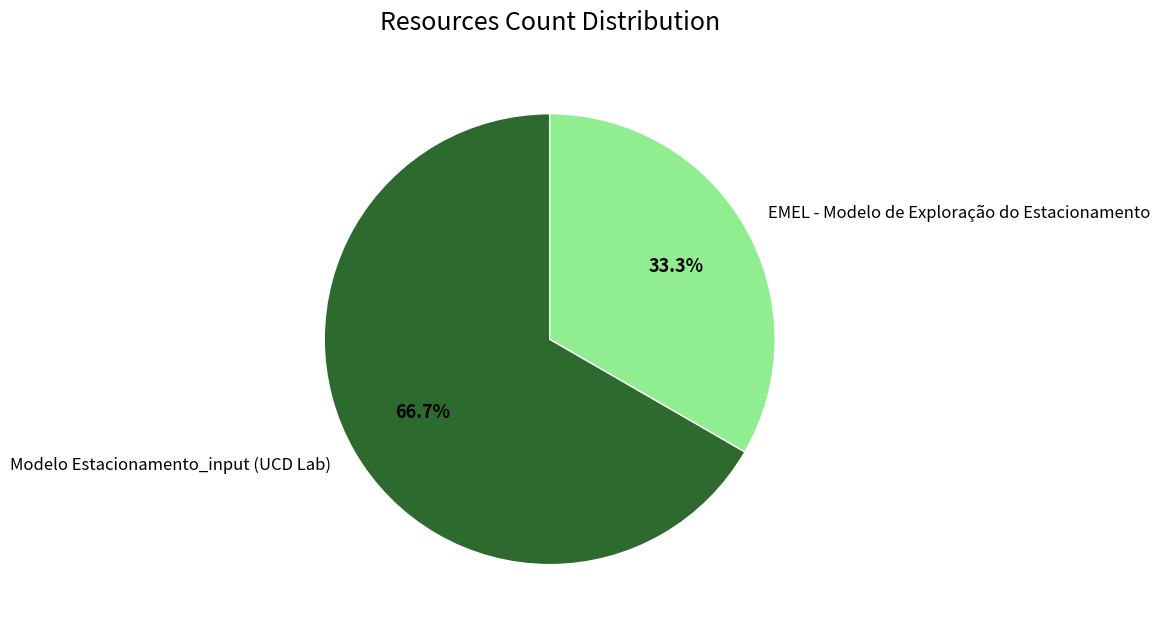

True or false: Modelo Estacionamento_input (UCD Lab) accounts for 80% of the total.

False